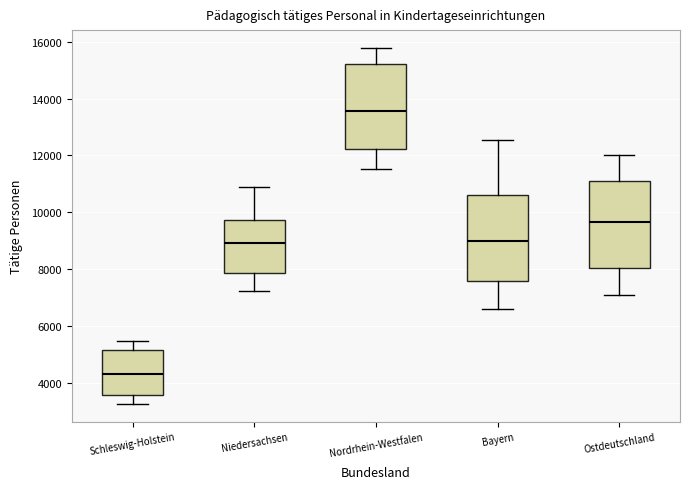

Where is the upper edge of the box for Nordrhein-Westfalen on the y-axis? The values are not printed on the chart, so give them approximately, as read against the axis.

15200